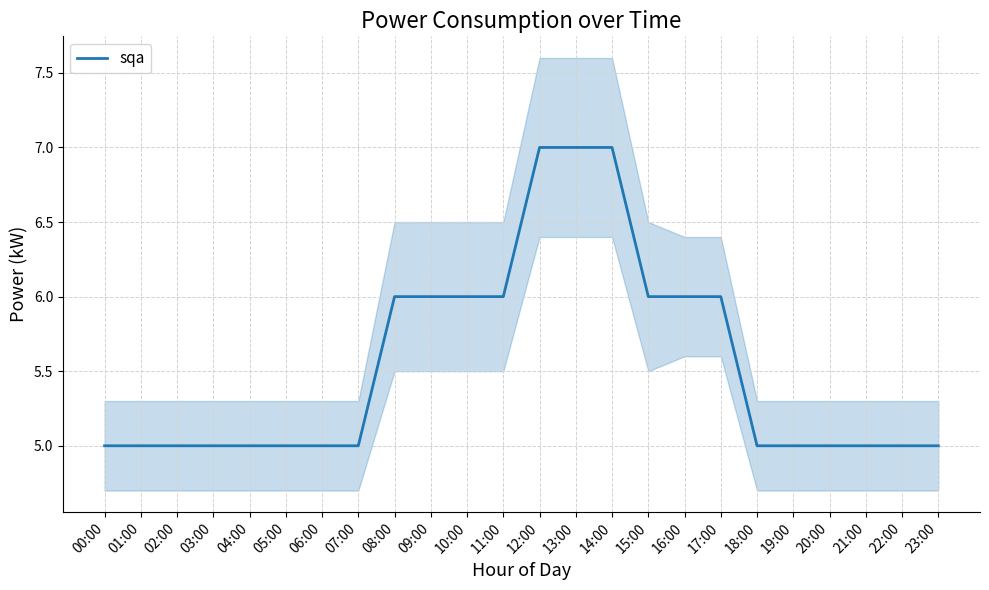

What is the average value?

6